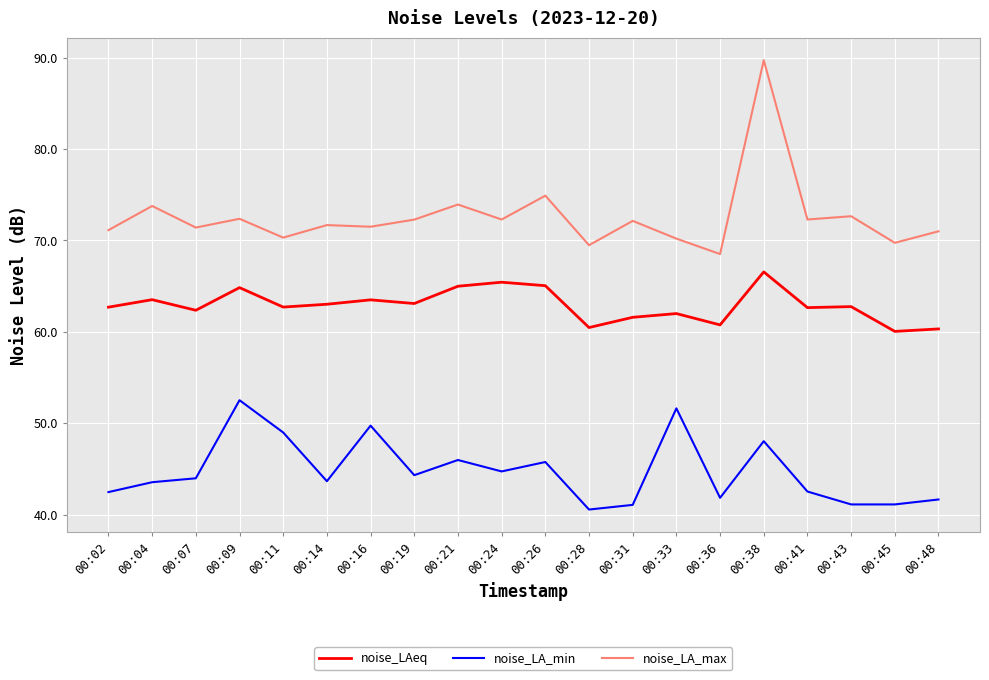

What is the greatest value displayed?

89.7